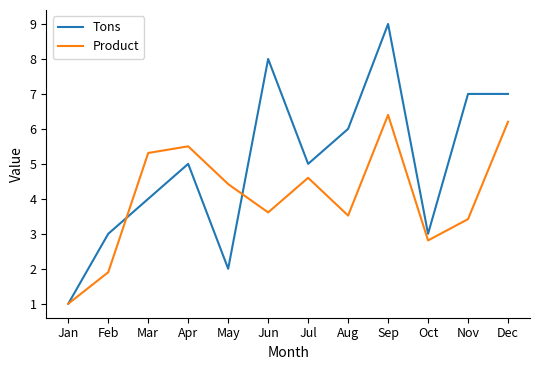

True or false: Product and Tons cross at least once.

True